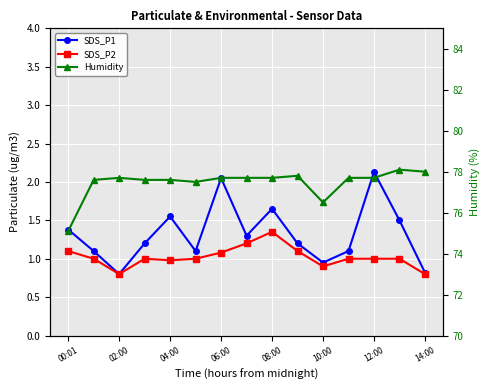

Is it true that Humidity equals 77.6 at 04:00?

True